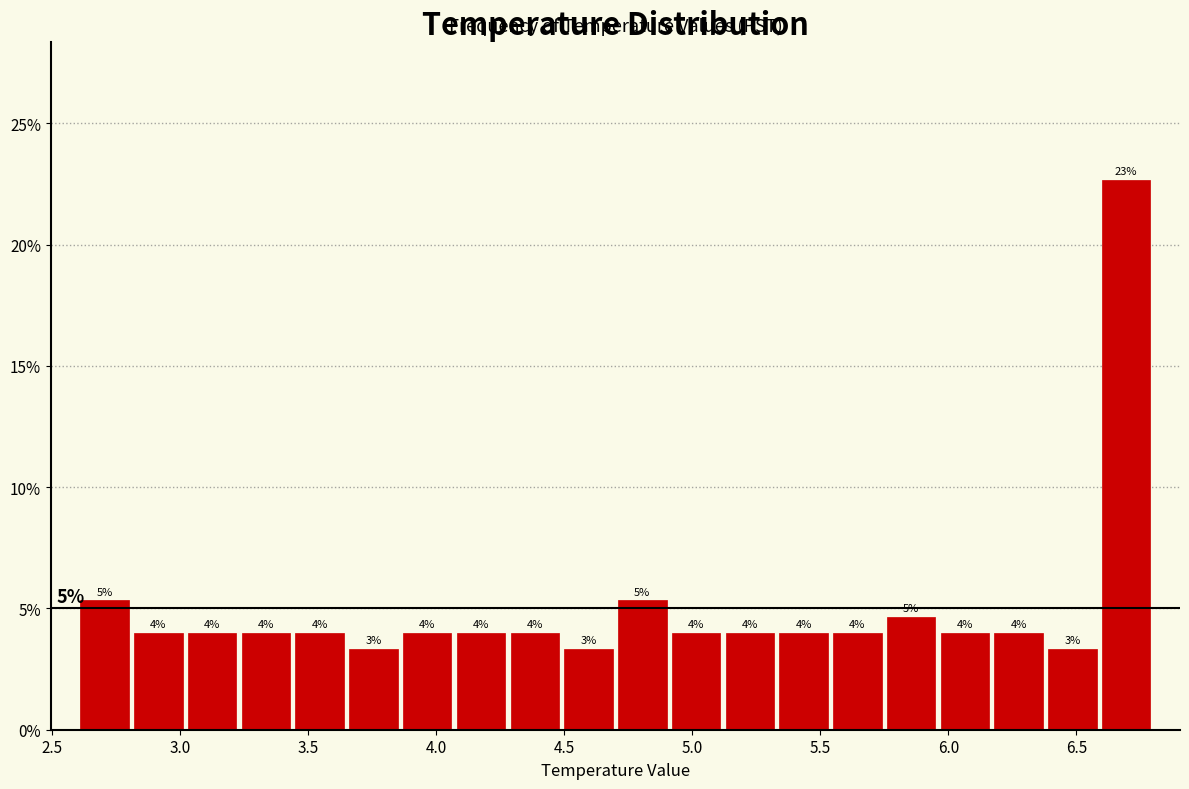

Over which range of the x-axis is the bar tallest?

6.59 to 6.80